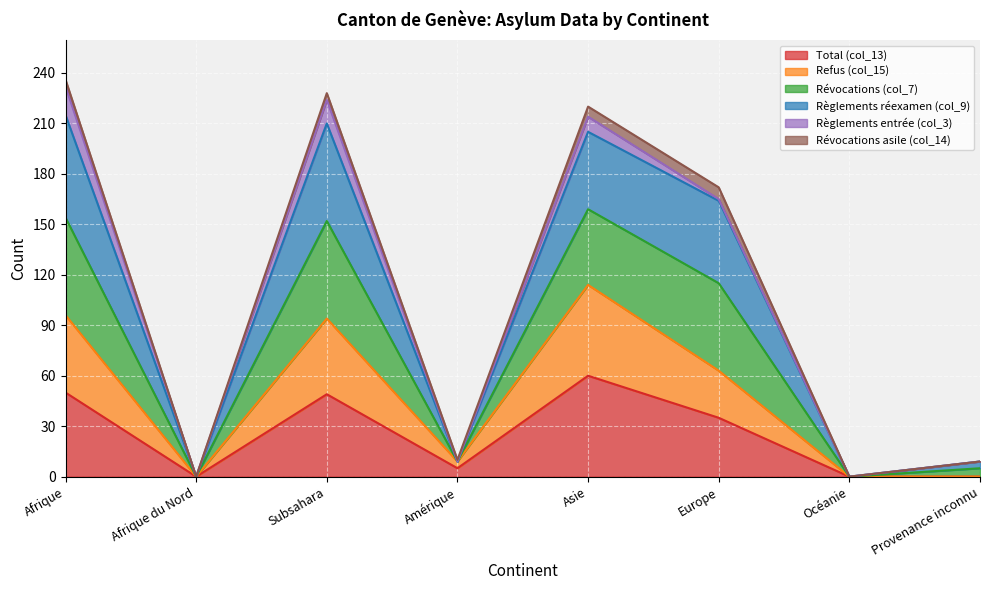

What is the label of the 7th point from the right?

Afrique du Nord